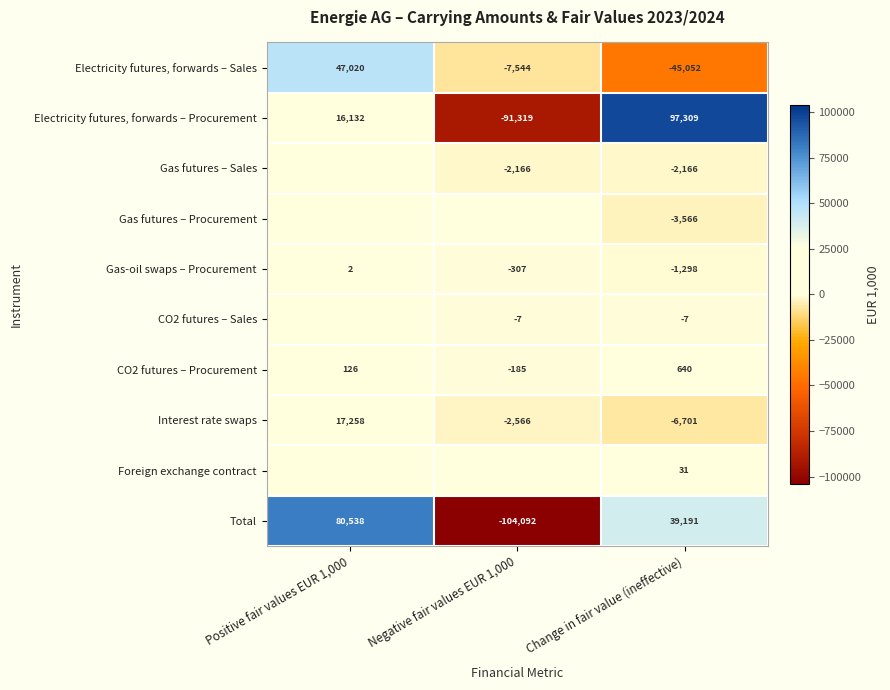

What value does the CO2 futures – Procurement series have at Negative fair values EUR 1,000, to the nearest 50?

-200